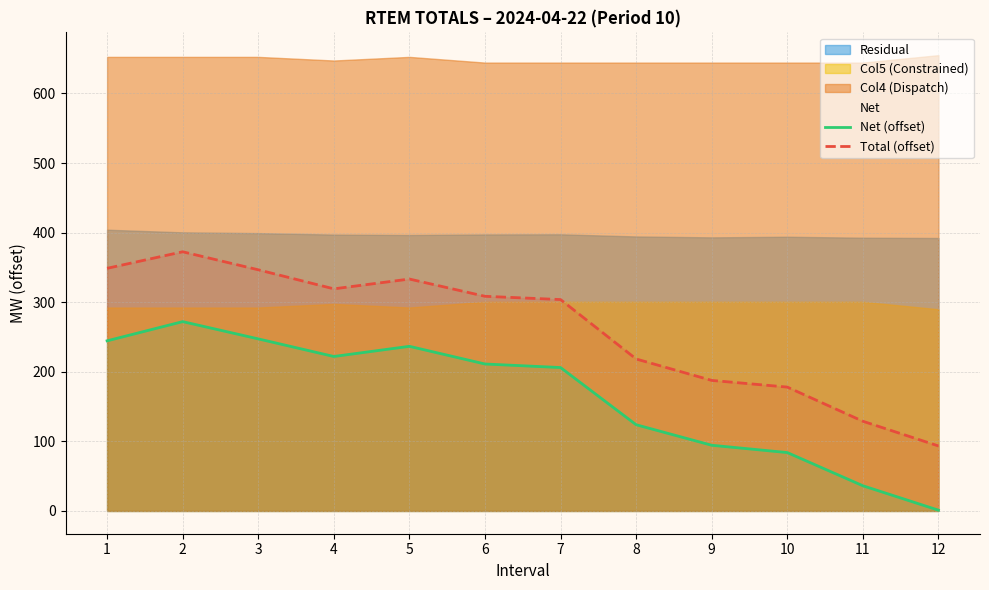

How many data points in Total (offset) are above 308?

6